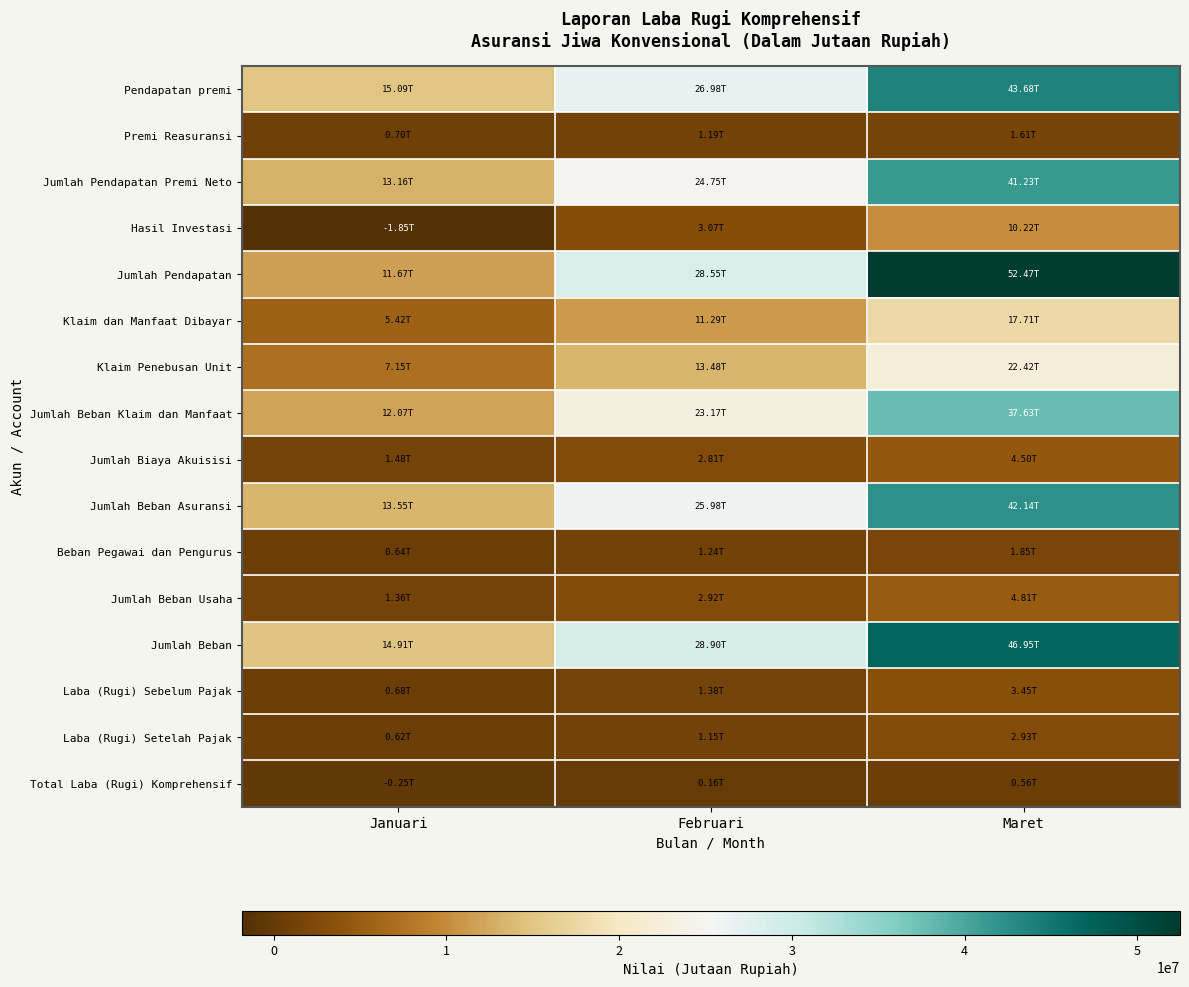

Which has a higher value, Maret or Februari?

Maret